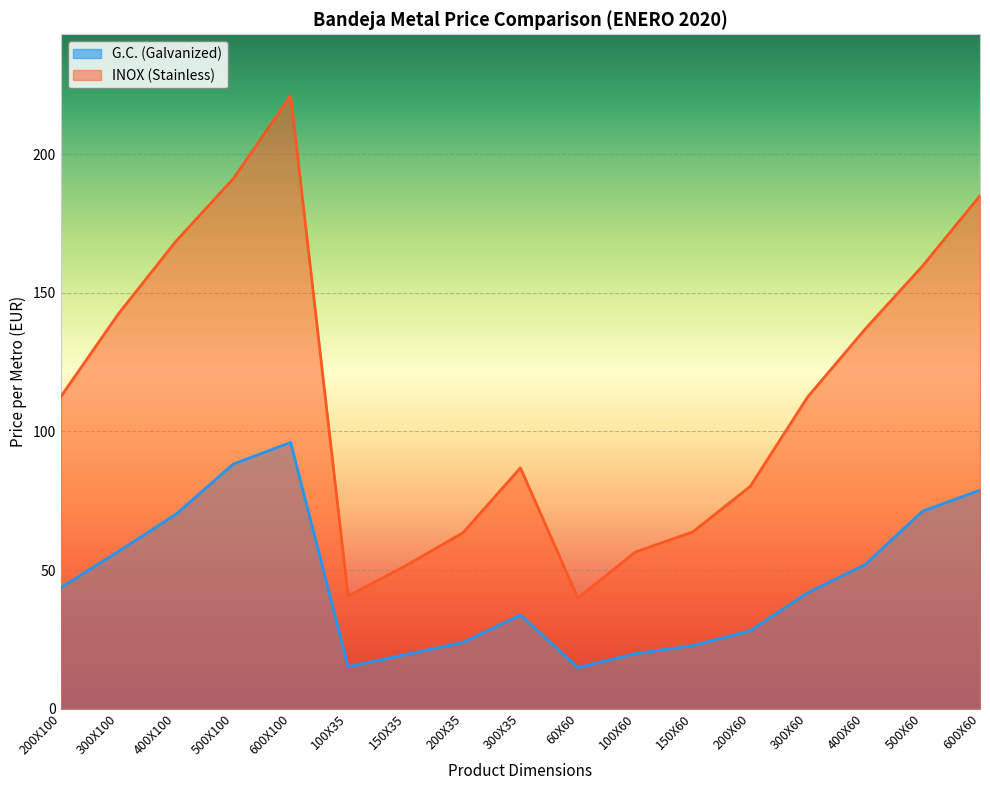

What is the sum of all G.C. (Galvanized) values?

776.4